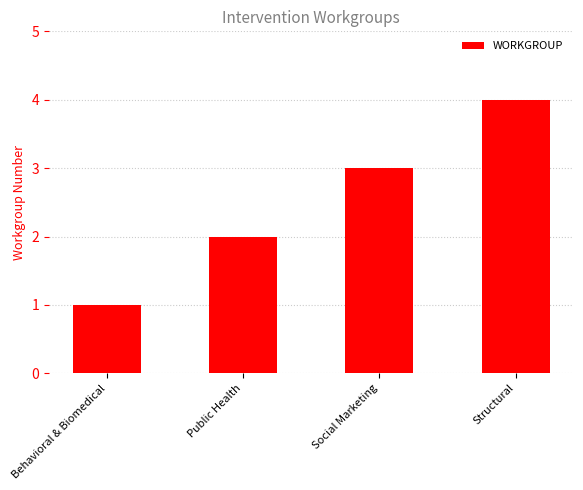

Does the chart contain stacked bars?

No